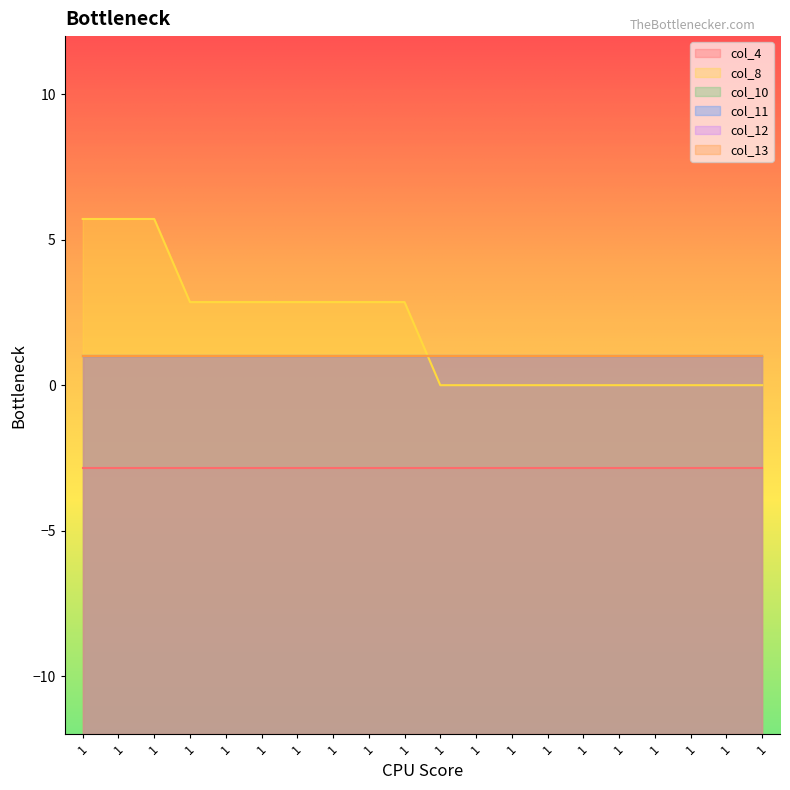

What is the value of the col_13 point at the 15th from the left?

1.0